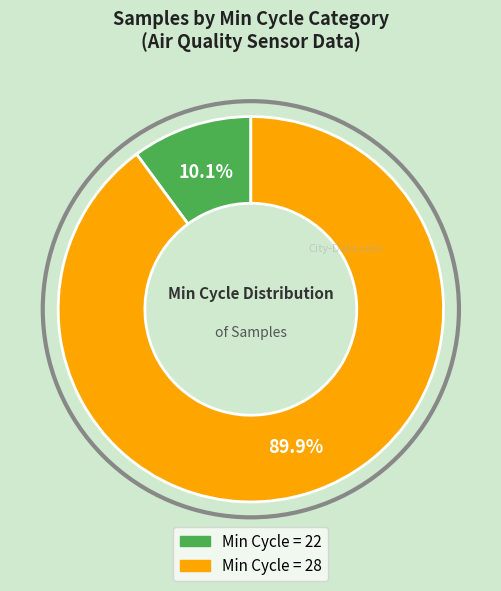

Does any single category account for the majority?

Yes